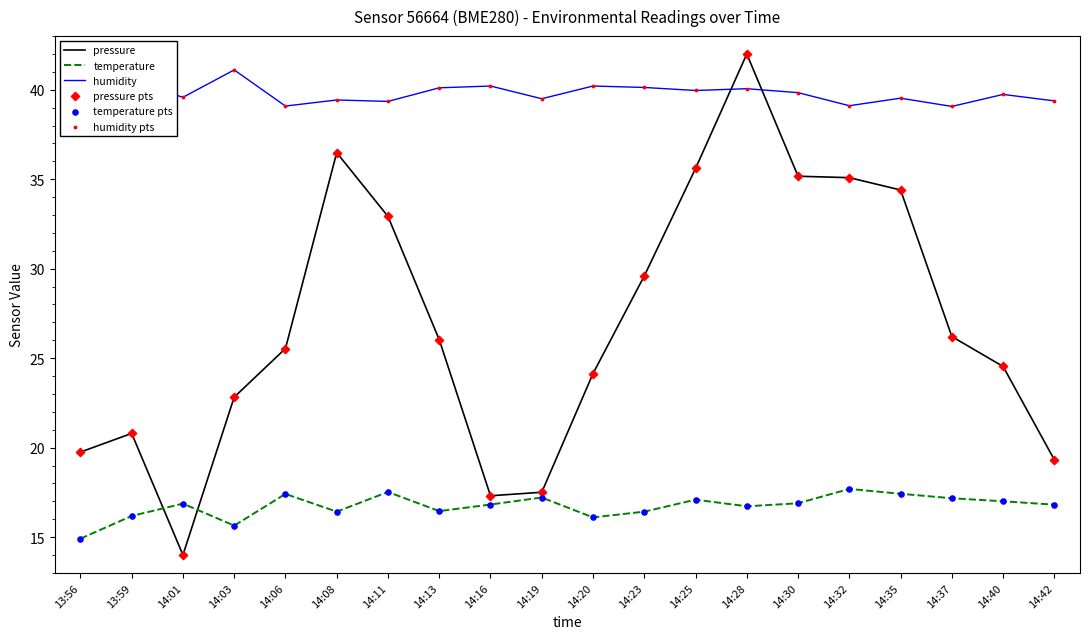

Which series has the largest total across all categories?

humidity